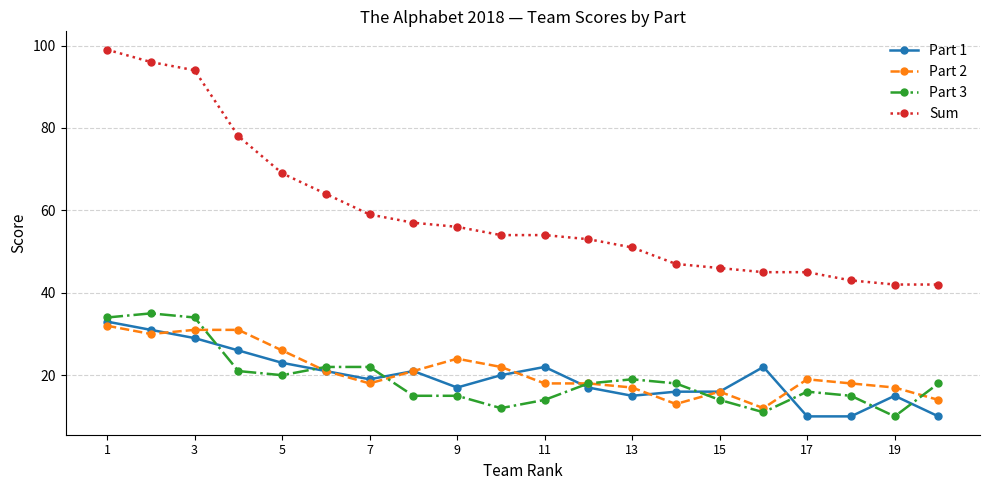

Does the chart have visible grid lines?

Yes